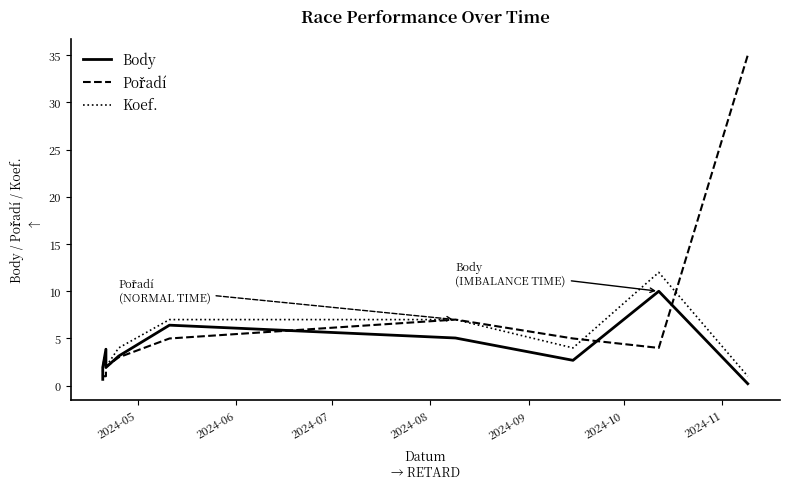

Which series has the largest range (max minus min)?

Pořadí